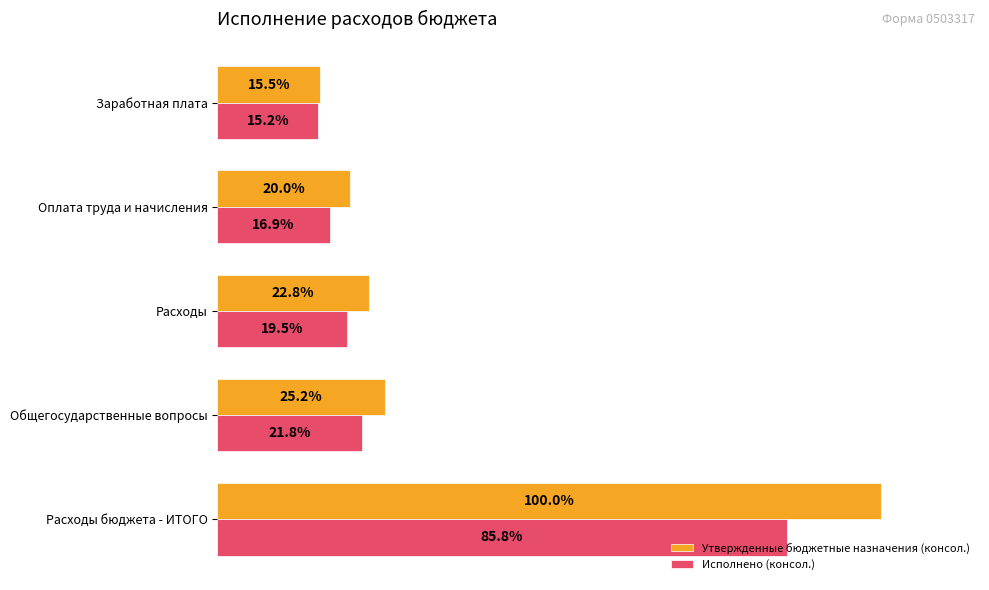

Between Общегосударственные вопросы and Расходы, which series saw the biggest shift?

Утвержденные бюджетные назначения (консол.)